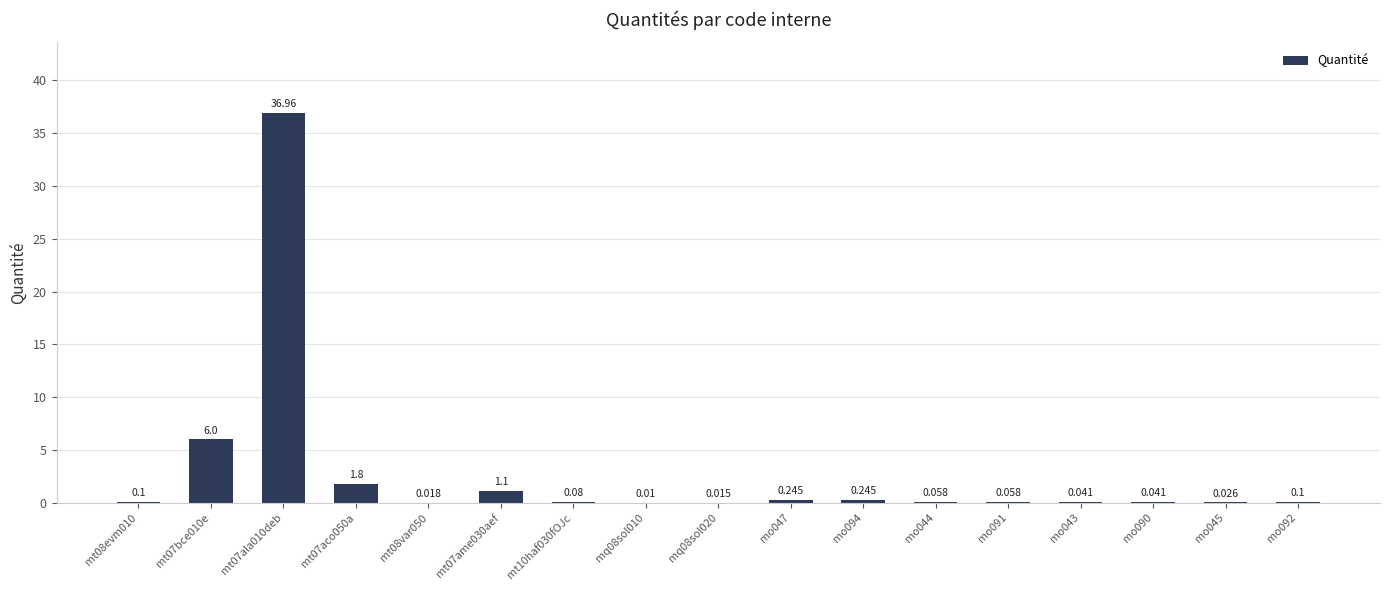

The value at mt08evm010 is 0.2. True or false?

False